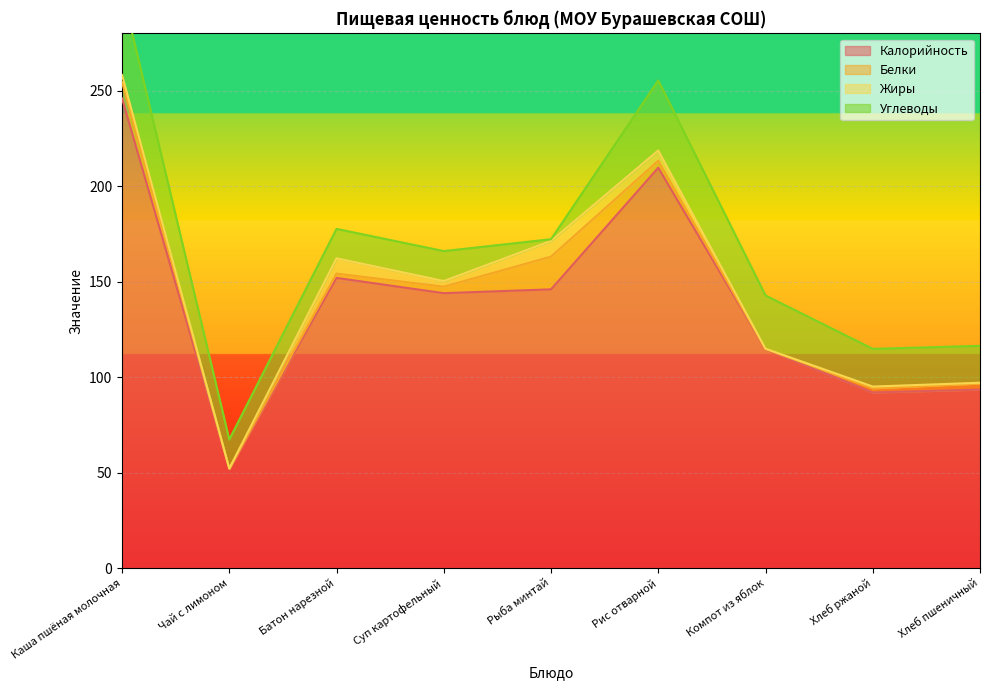

Read the Белки value at Рис отварной.

3.6